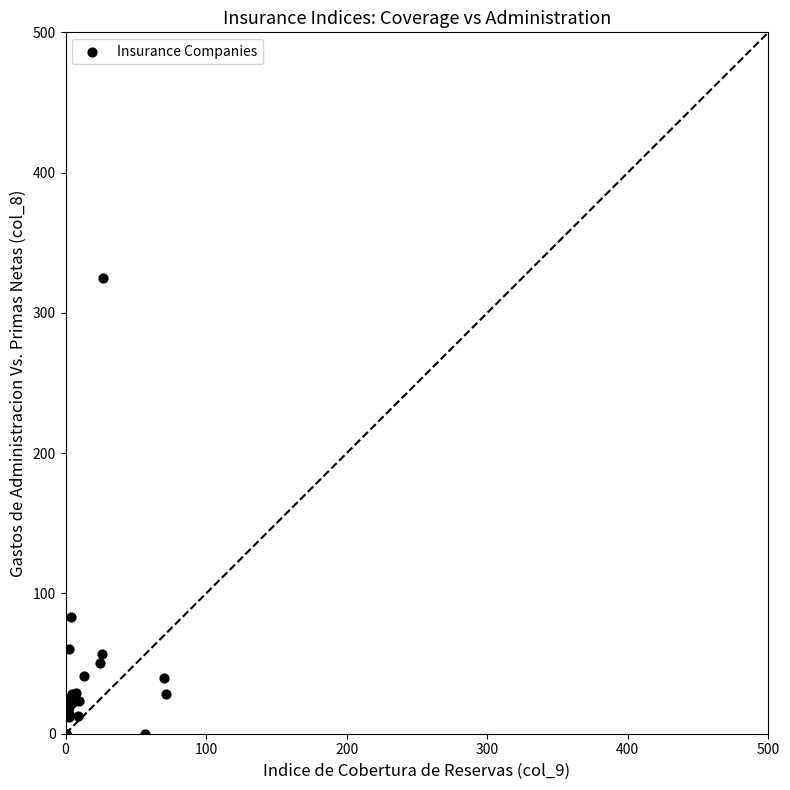

What Y value in the scatter plot is closest to 162?

82.9